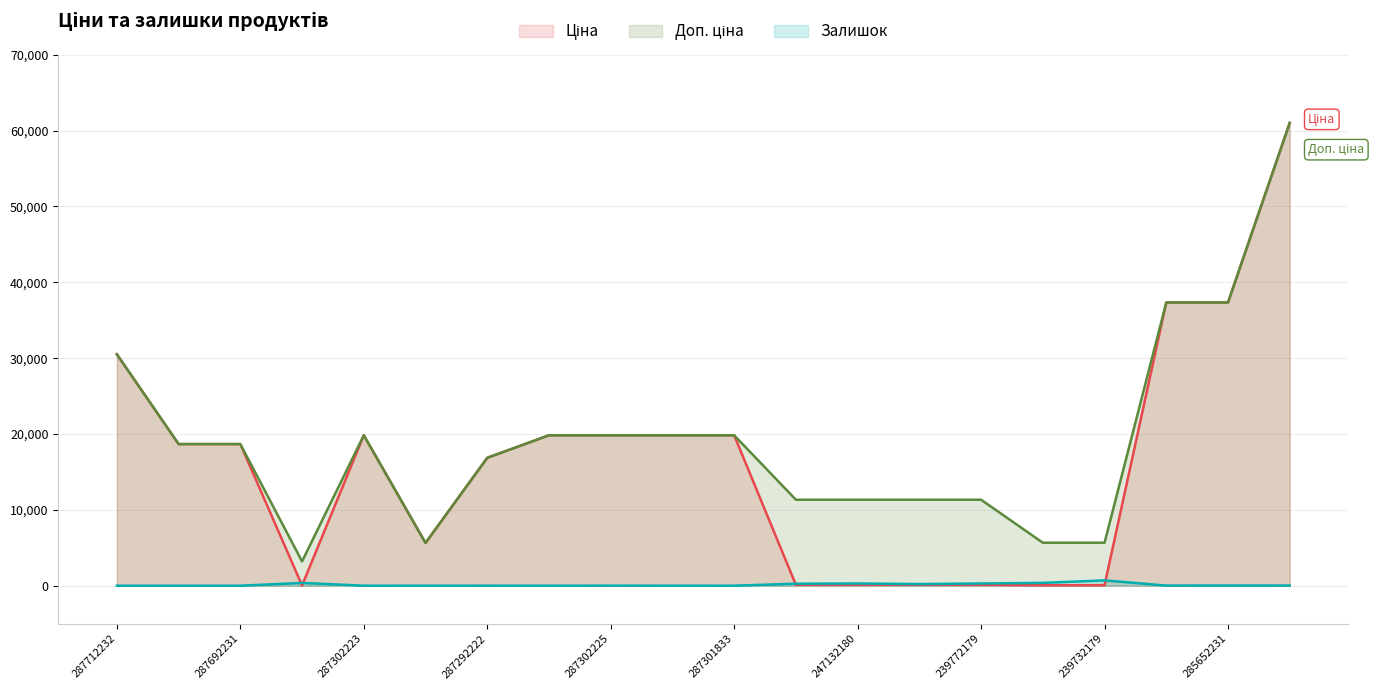

True or false: Залишок (line) and Ціна (line) cross at least once.

True